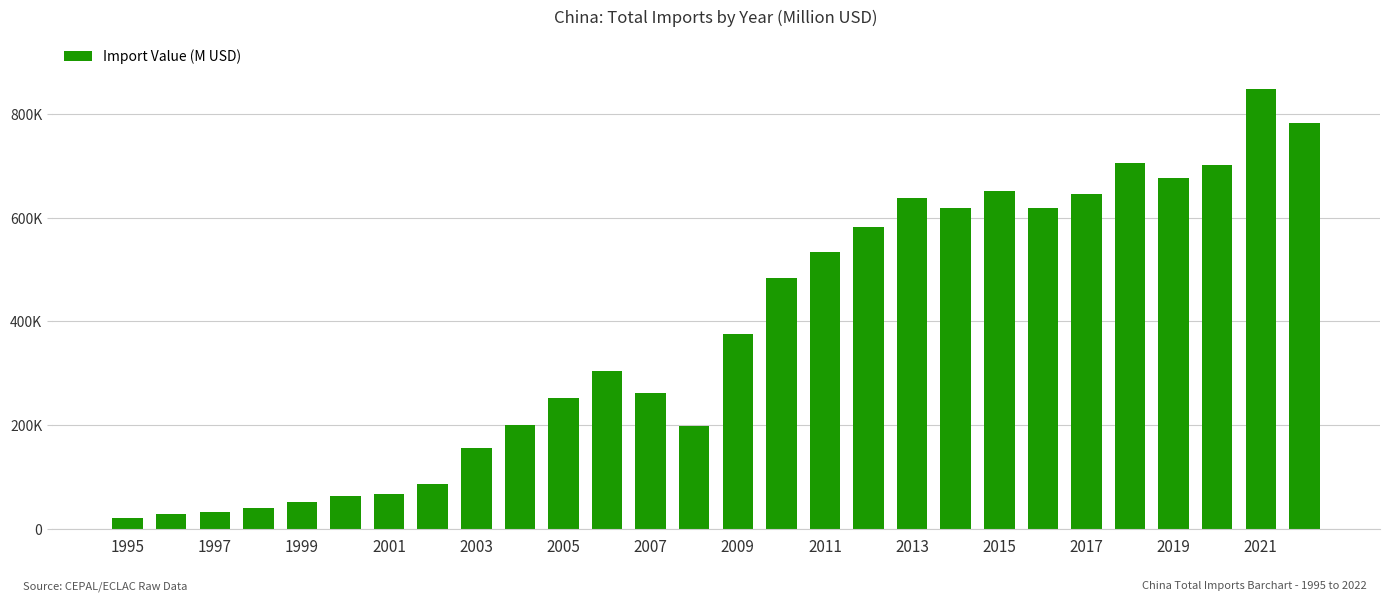

Are the bars horizontal?

No